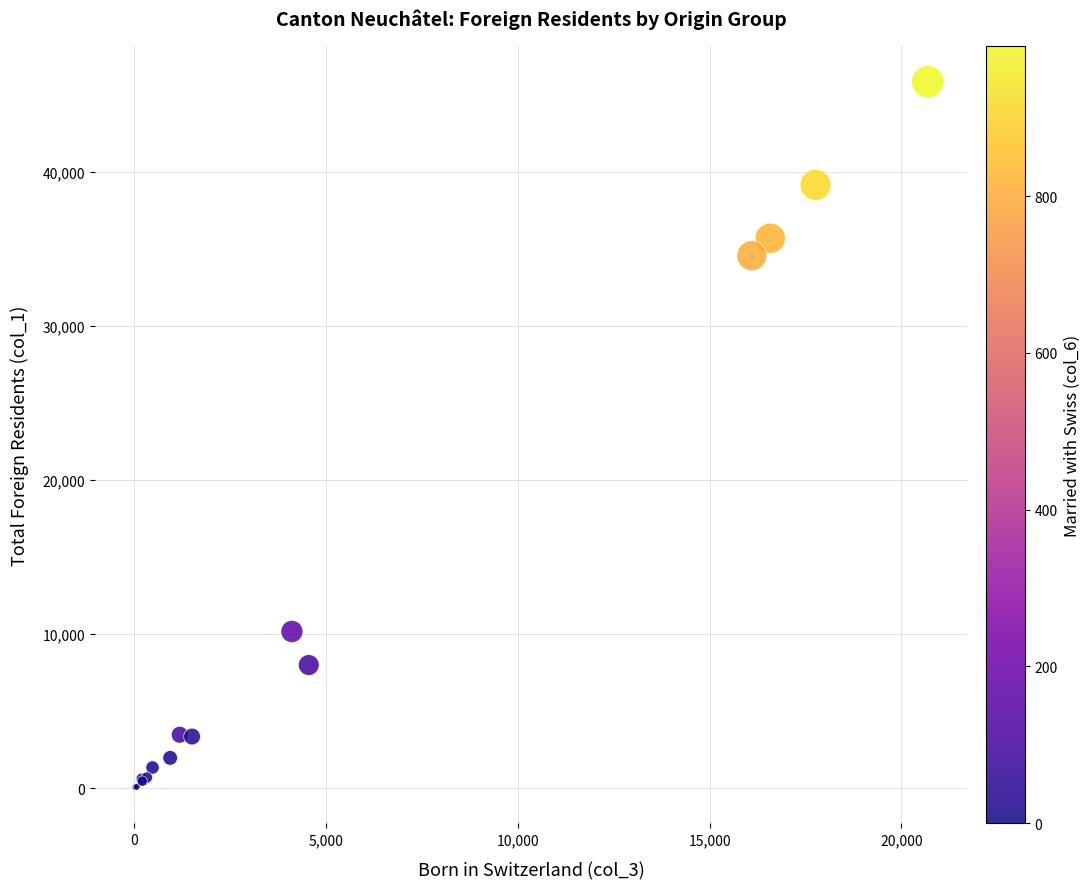

What Y value in the scatter plot is closest to 22944?

34571